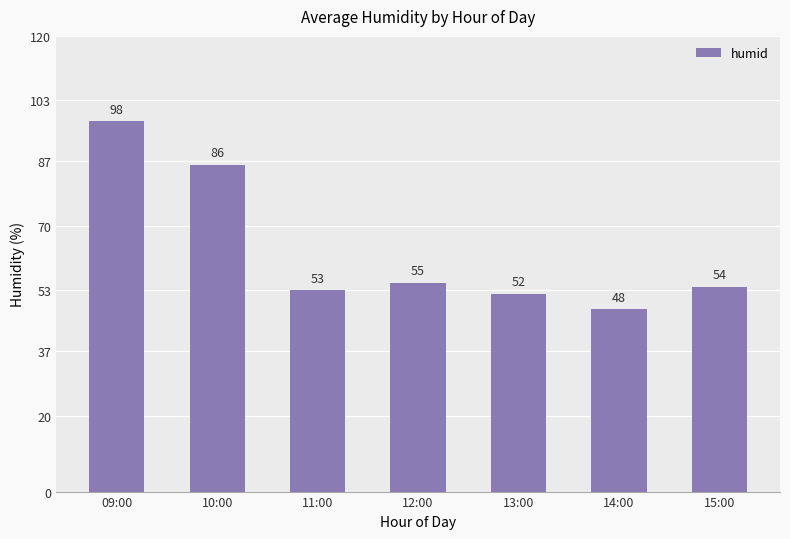

What is the value of the 1st bar from the left?

97.5